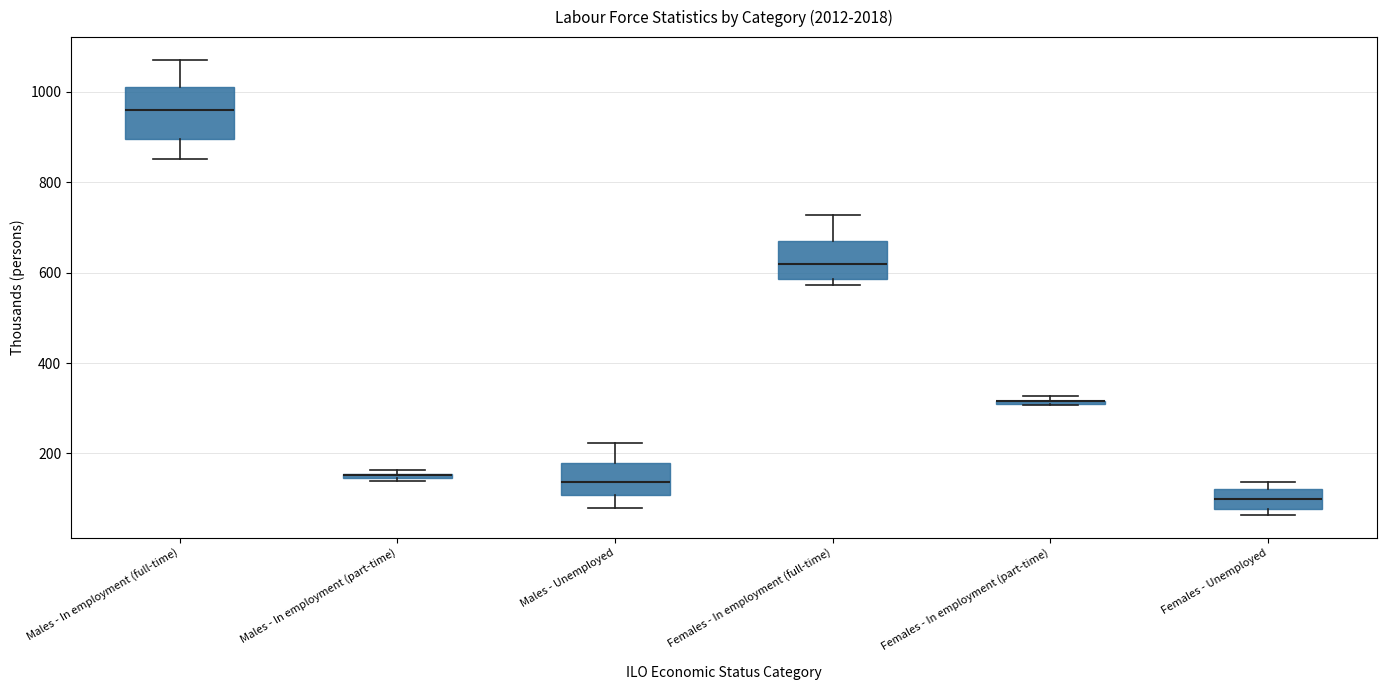

Where is the lower edge of the box for Males - Unemployed on the y-axis? The values are not printed on the chart, so give them approximately, as read against the axis.

100